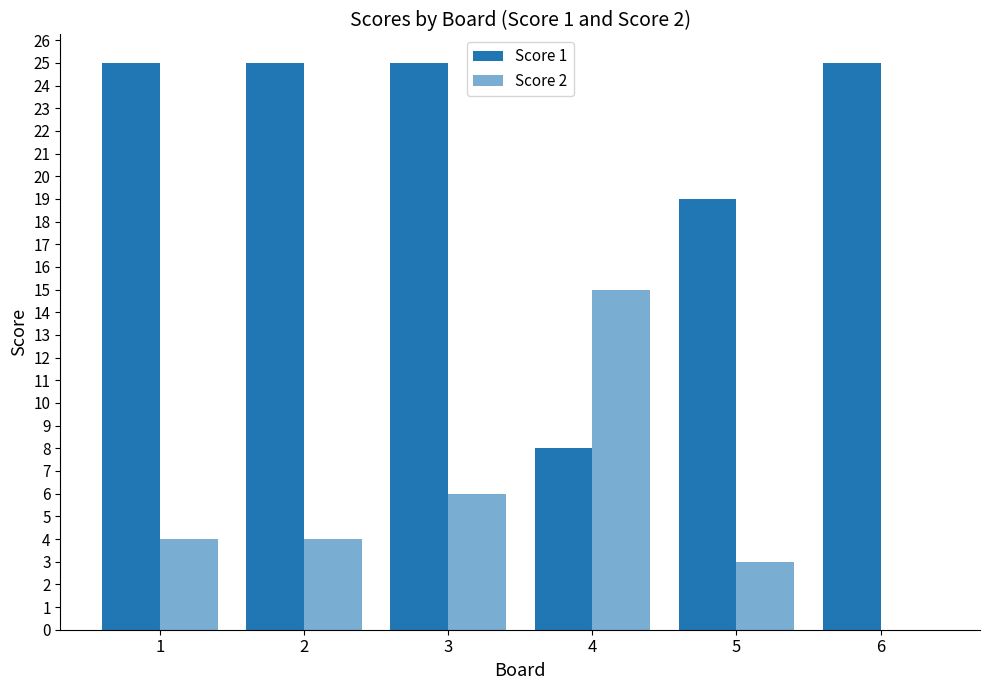

How many groups of bars are there?

6